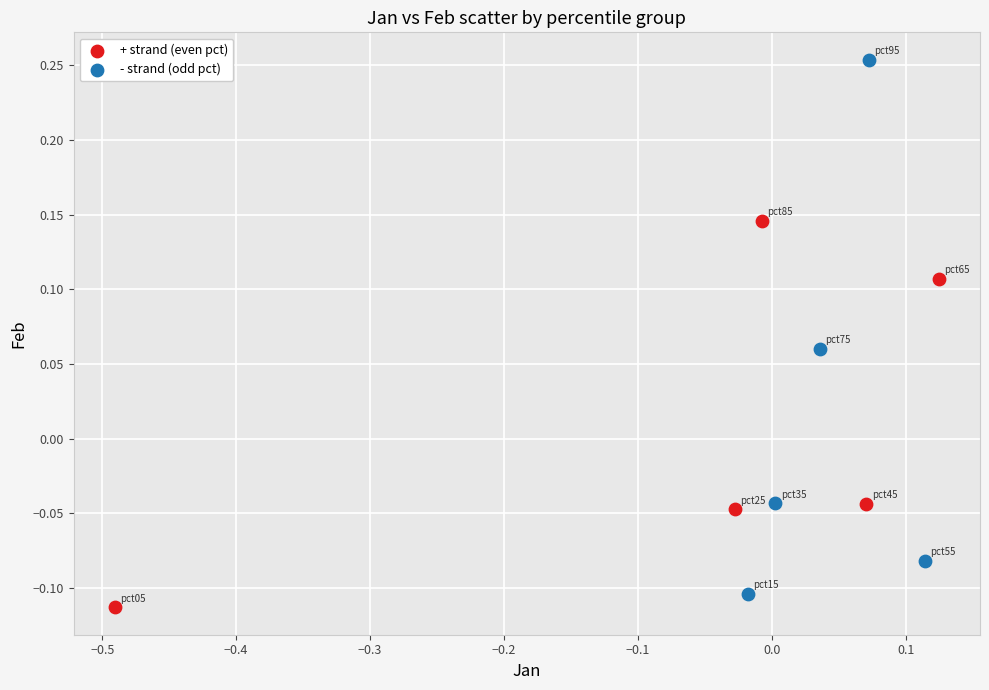

Which series has the widest spread of Y values?

- strand (odd pct)